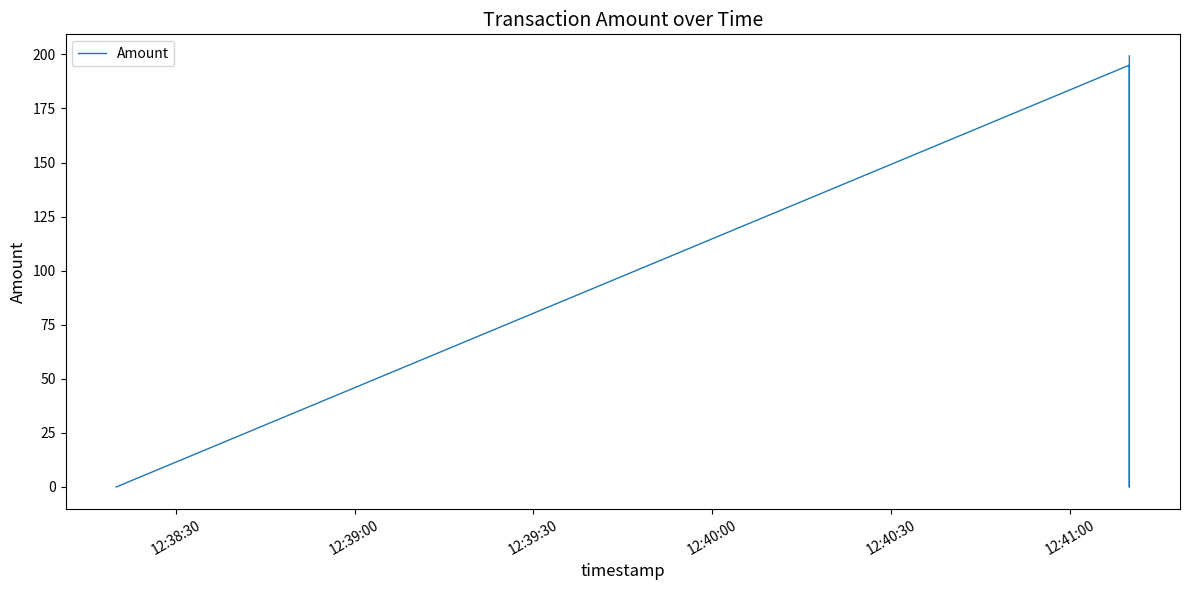

Does the chart have visible grid lines?

No